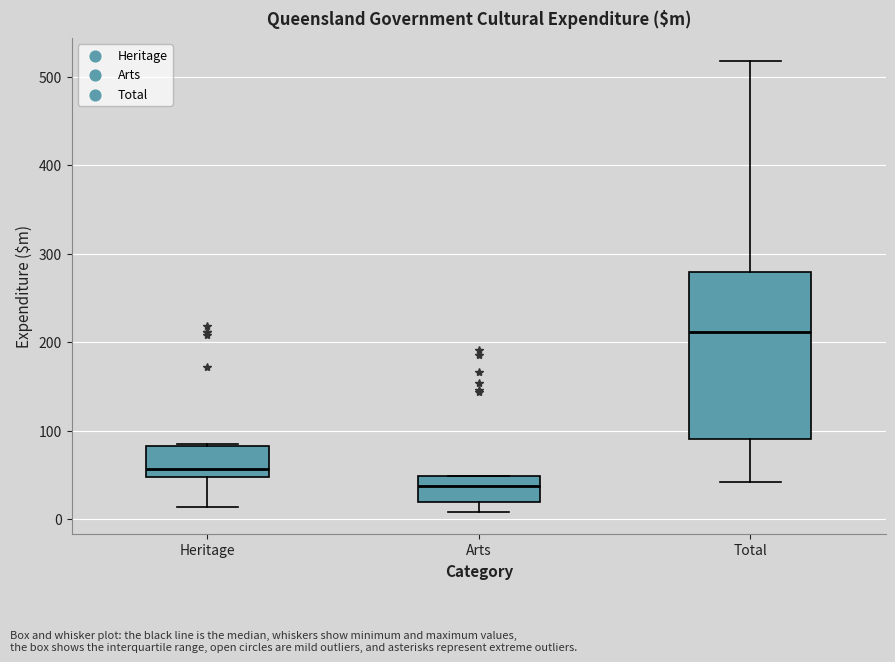

Where does the lower whisker of the box for Total end on the y-axis? The values are not printed on the chart, so give them approximately, as read against the axis.

40